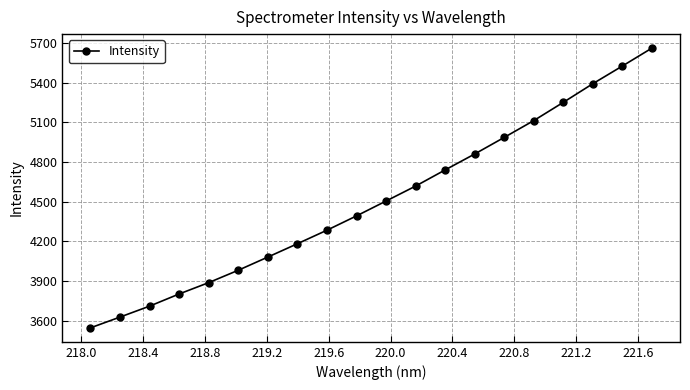

True or false: the data has more than 2 interior local peaks.

False